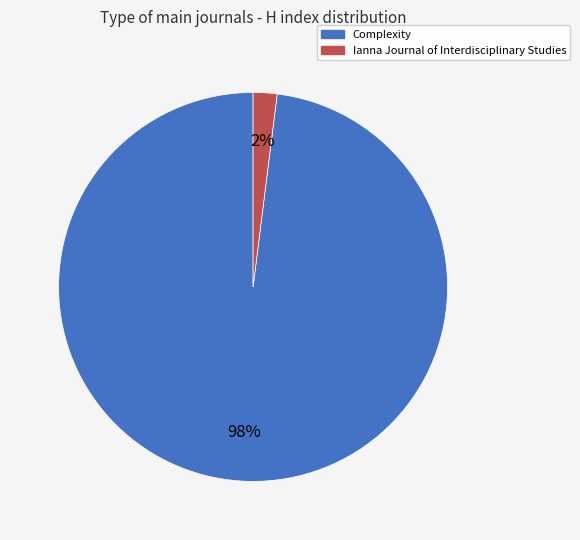

Is Complexity the majority of the pie?

Yes